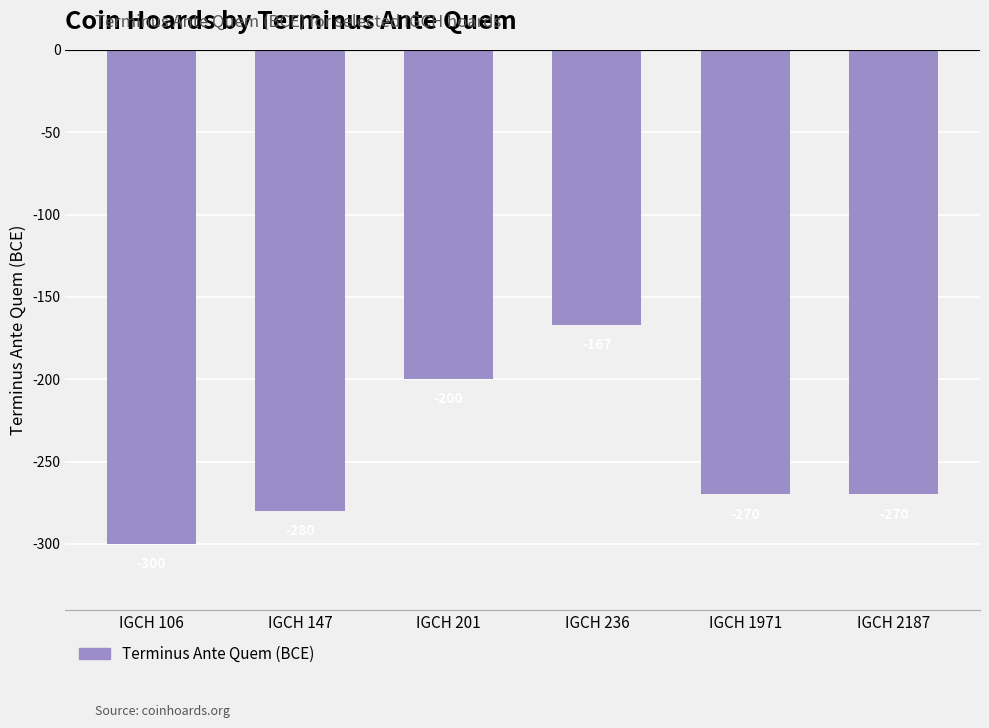

What is the difference between the values at IGCH 2187 and IGCH 147?

10